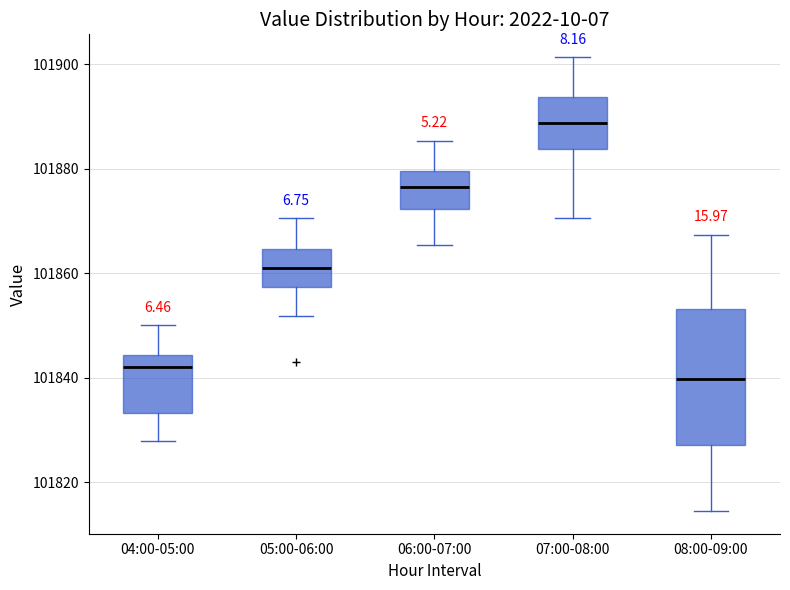

Reading left to right, transcribe this box plot: for each box, give where its median line is, the range the box spans, and where its two whiskers end, as read against the y-axis. The values are not printed on the chart, so give them approximately, as read against the axis.

04:00-05:00: median 101842, box 101834 to 101844, whiskers 101828 to 101850
05:00-06:00: median 101860, box 101858 to 101864, whiskers 101852 to 101870
06:00-07:00: median 101876, box 101872 to 101880, whiskers 101866 to 101886
07:00-08:00: median 101888, box 101884 to 101894, whiskers 101870 to 101902
08:00-09:00: median 101840, box 101828 to 101854, whiskers 101814 to 101868